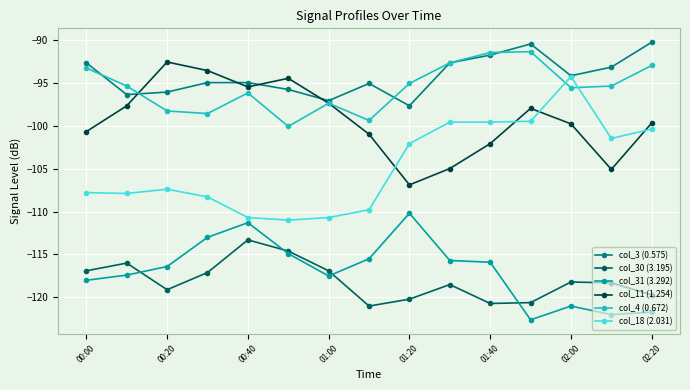

How many intersections are there between col_18 (2.031) and col_4 (0.672)?

2